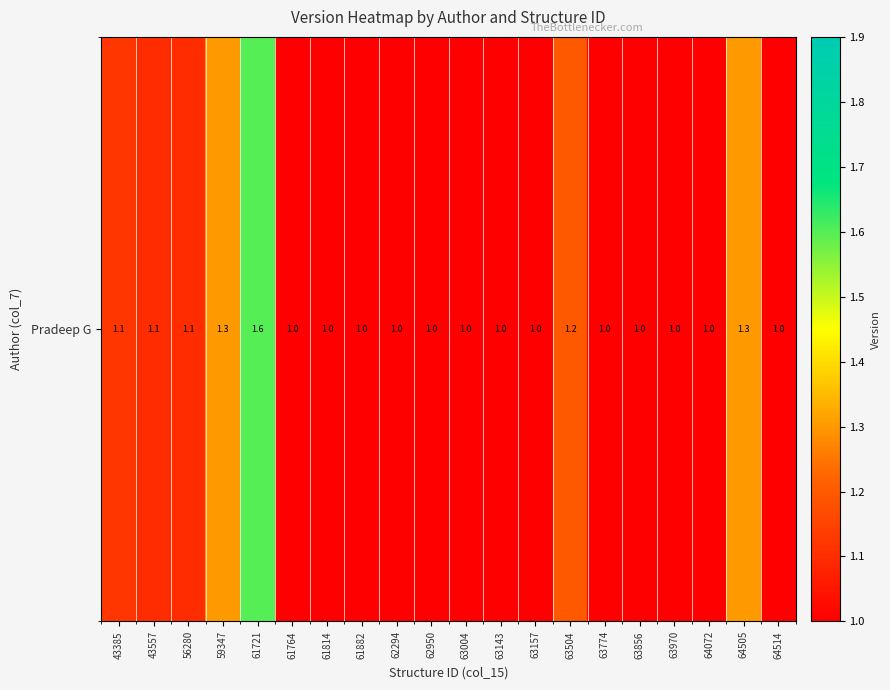

What is the change in value from 59347 to 63143?

-0.3